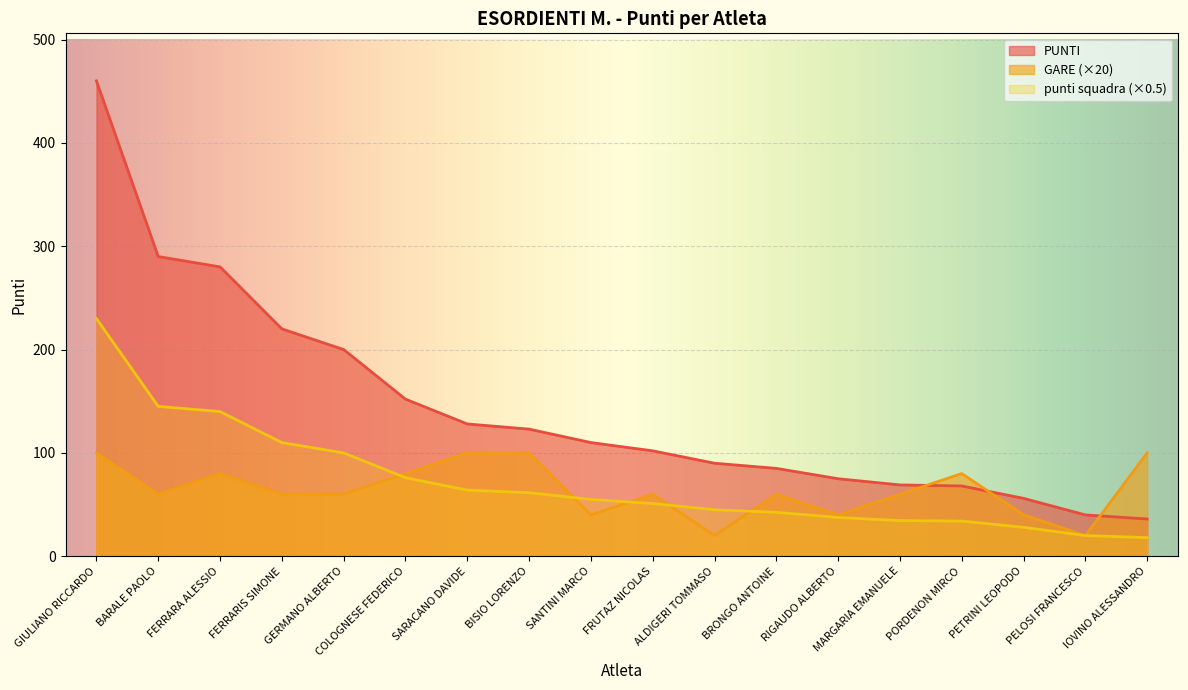

Rank the series by their maximum value, from lowest to highest.

GARE (×20), punti squadra (×0.5), PUNTI